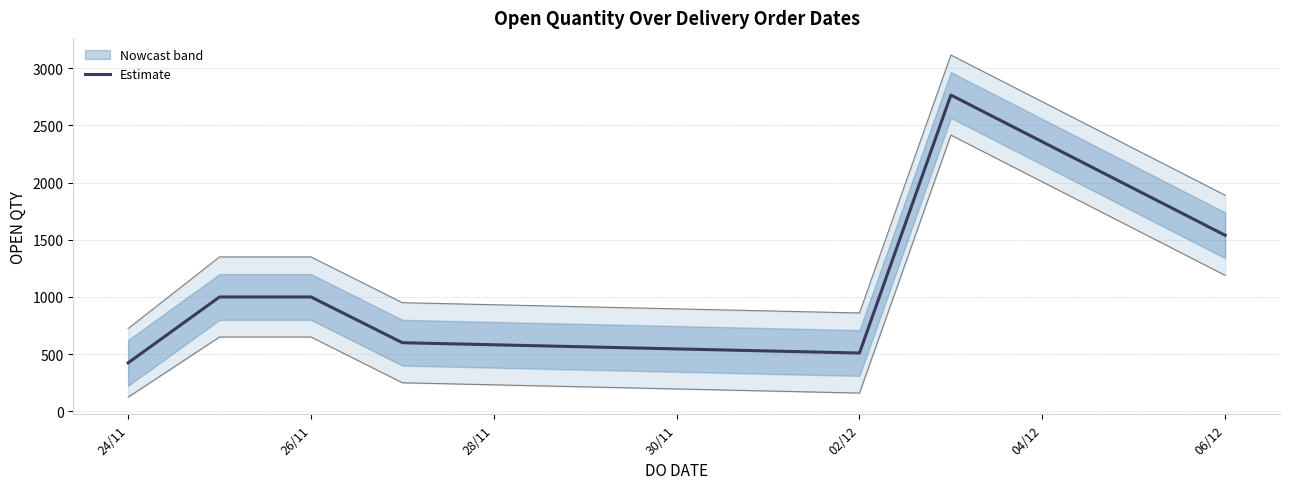

Count the number of values greater than 1000.

2